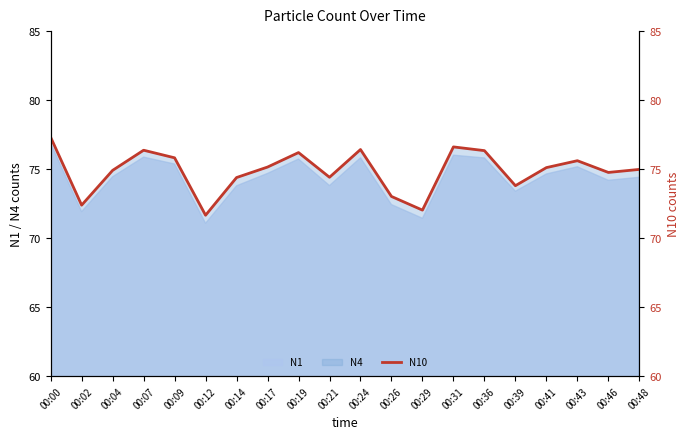

Which has a higher value, 00:41 or 00:12?

00:41